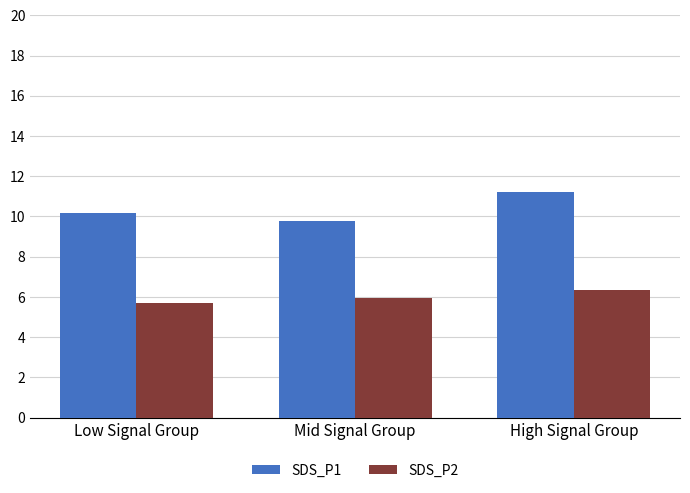

Which label corresponds to the largest value in the chart?

High Signal Group